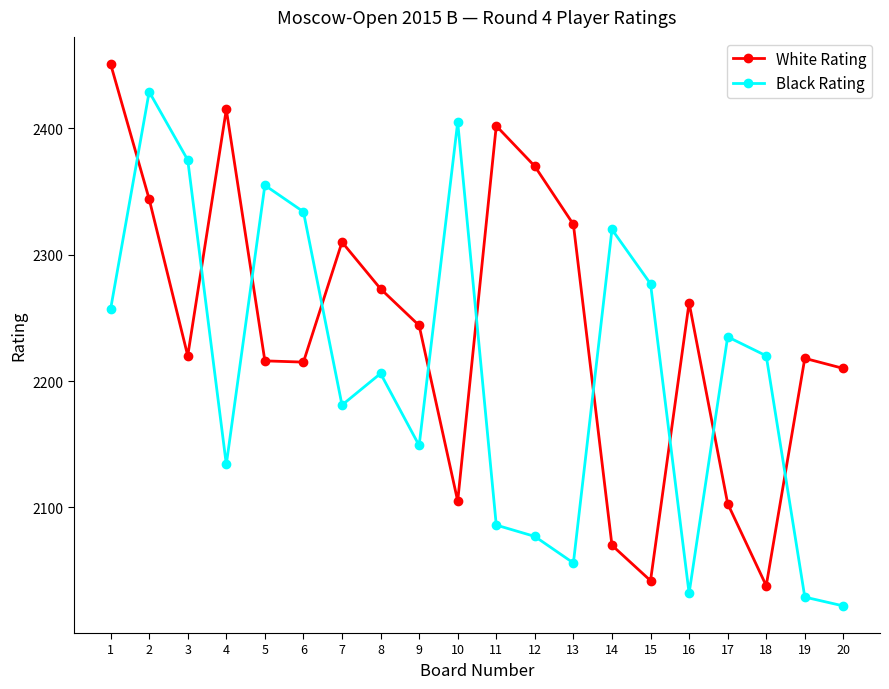

List the series in order of their overall mean, highest first.

White Rating, Black Rating